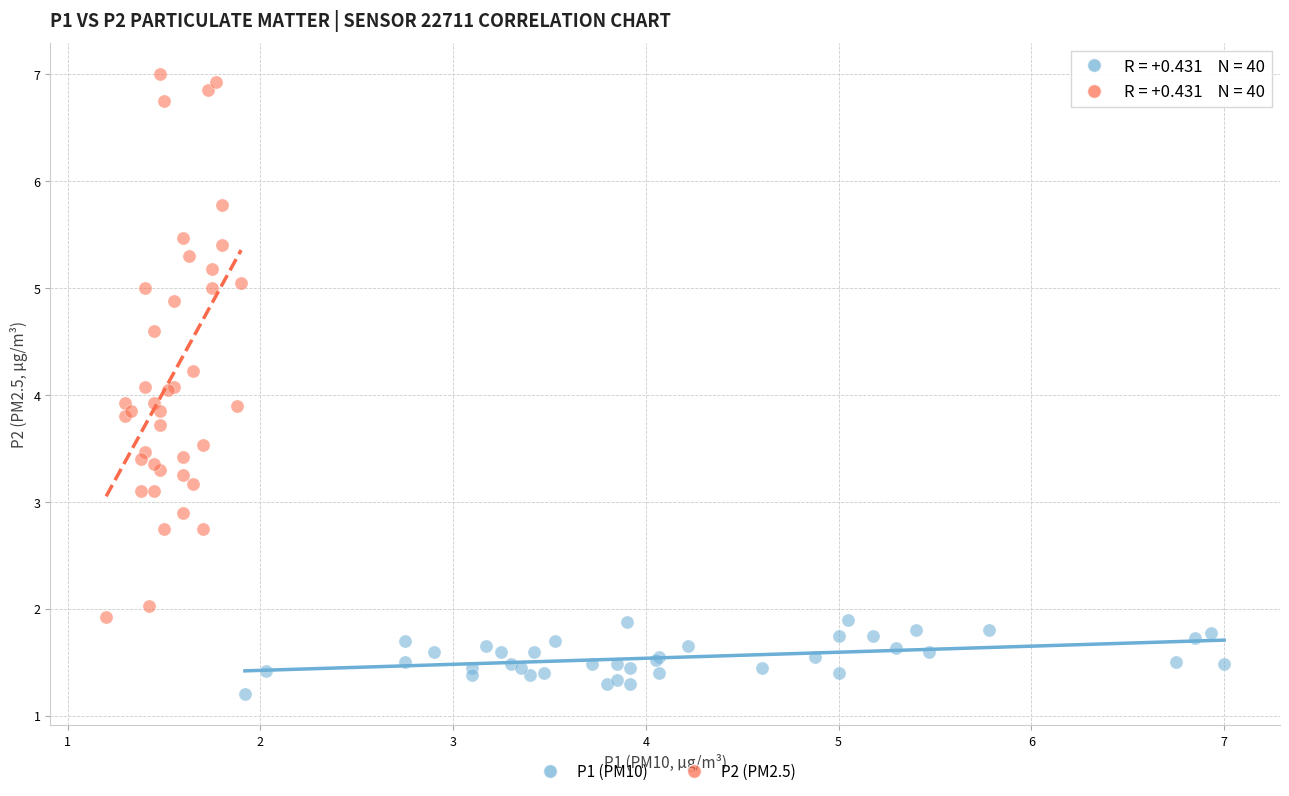

What are all the series names shown in the legend?

P1 (PM10), P2 (PM2.5)